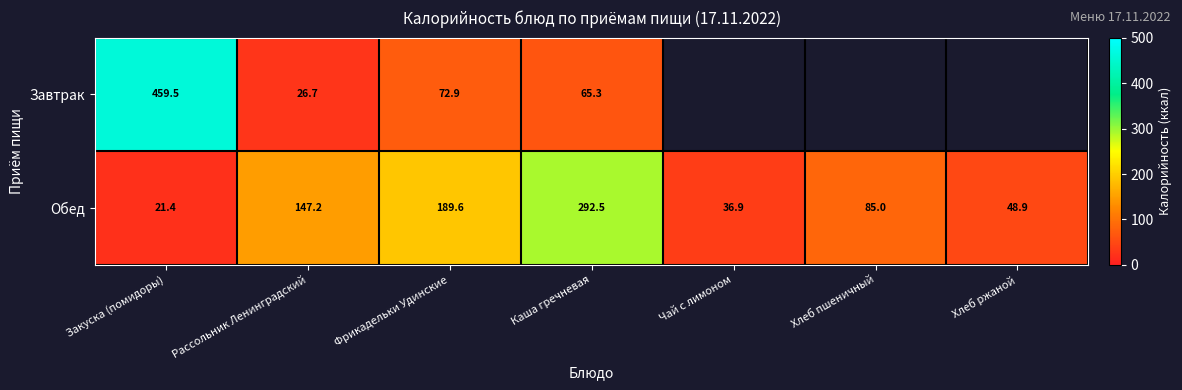

True or false: Обед has a value of 292.5 at Каша гречневая.

True